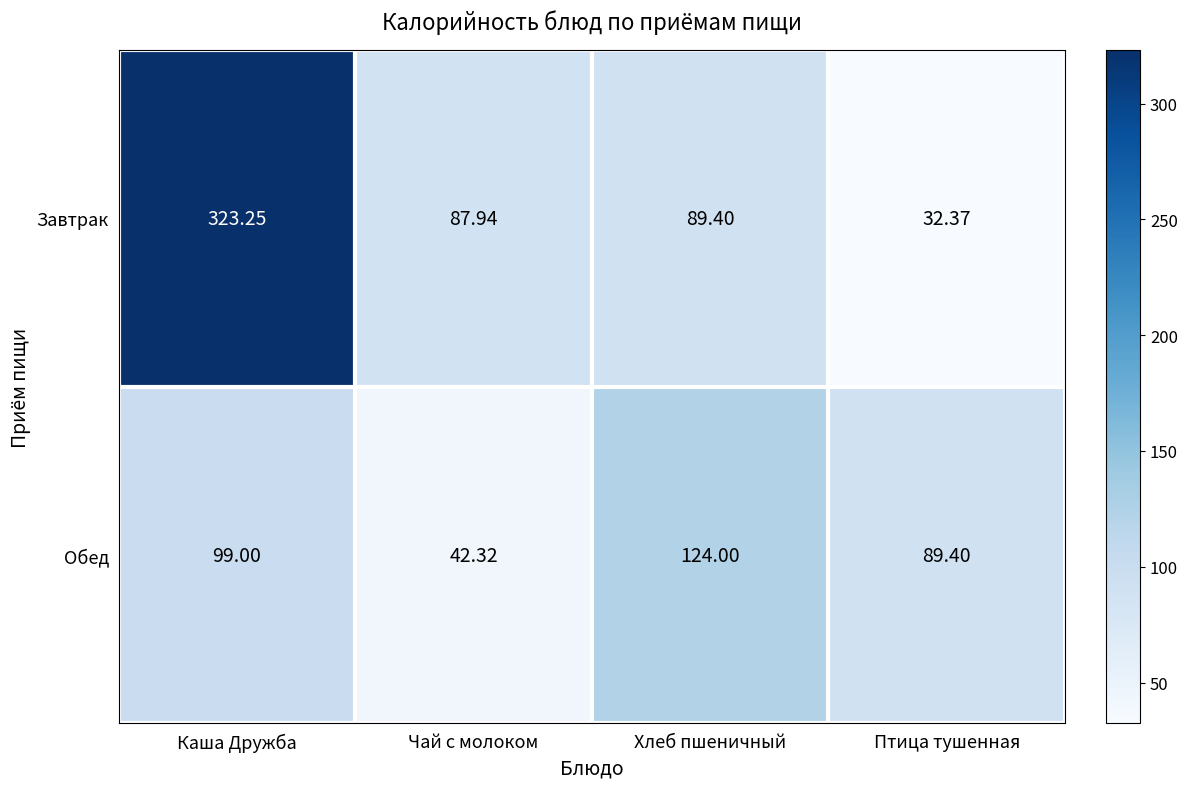

Which series changed the most between Чай с молоком and Хлеб пшеничный?

Обед